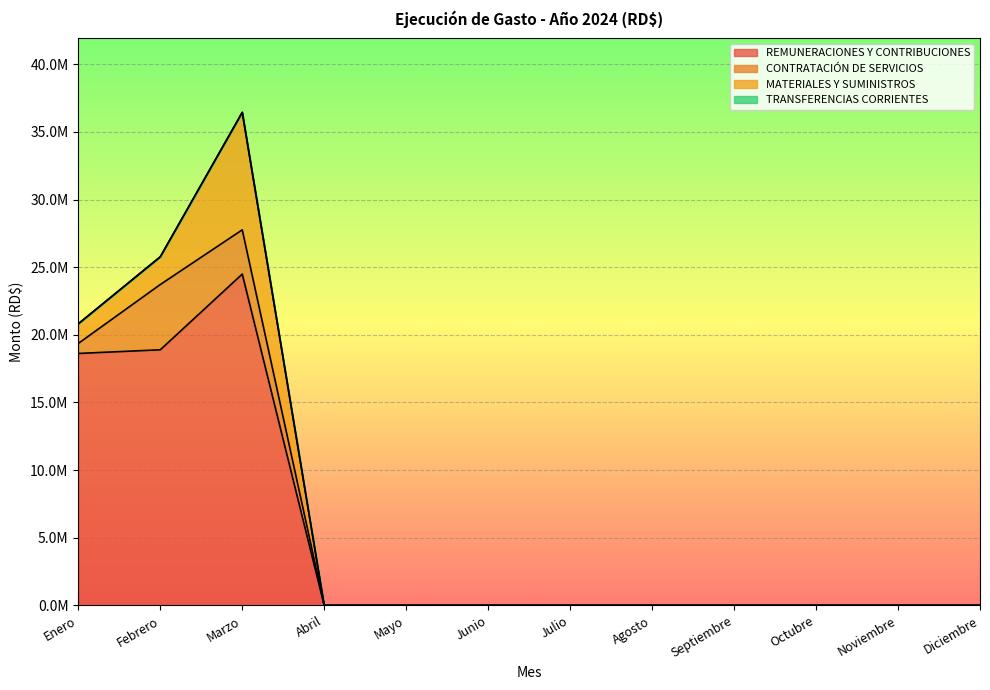

How many interior local peaks does the REMUNERACIONES Y CONTRIBUCIONES series have?

1